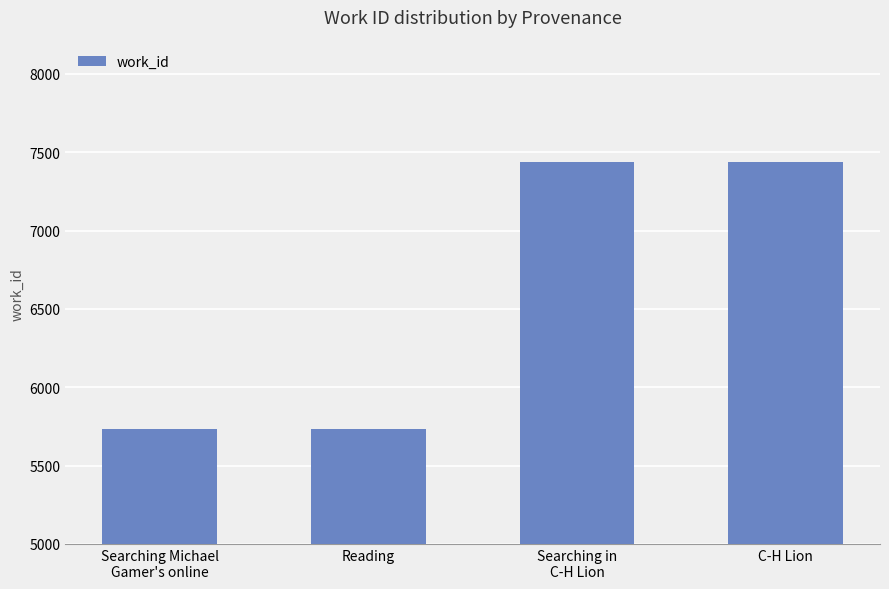

What is the change in value from Searching Michael
Gamer's online to C-H Lion?

+1703